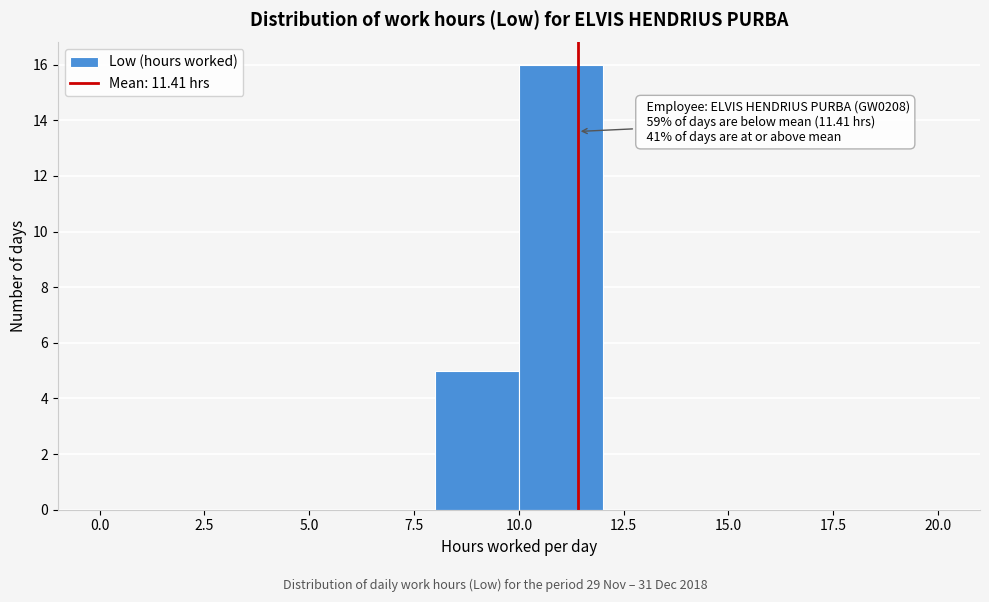

Over which range of the x-axis is the bar tallest?

10 to 12